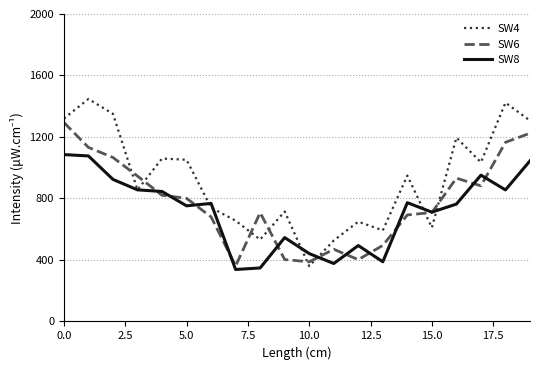

How many interior local valleys does the SW4 series have?

6